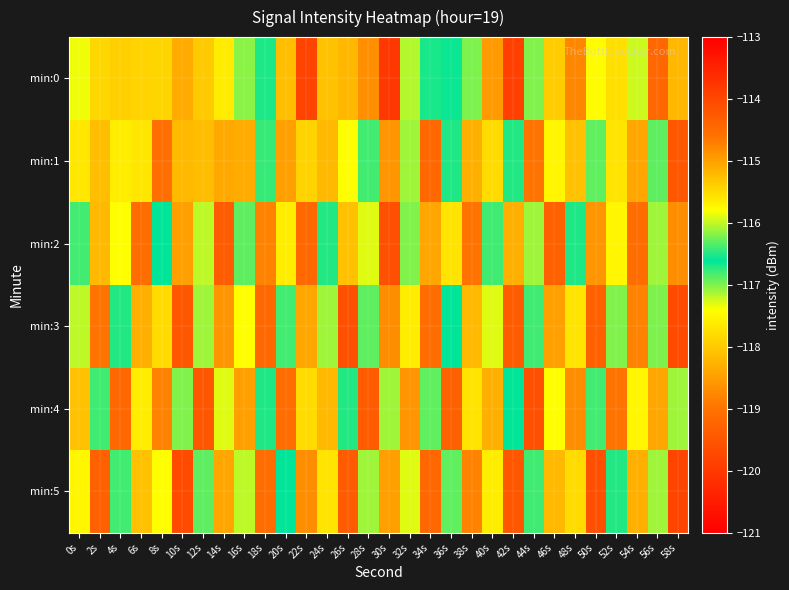

Which series changed the most between 0s and 42s?

min:0